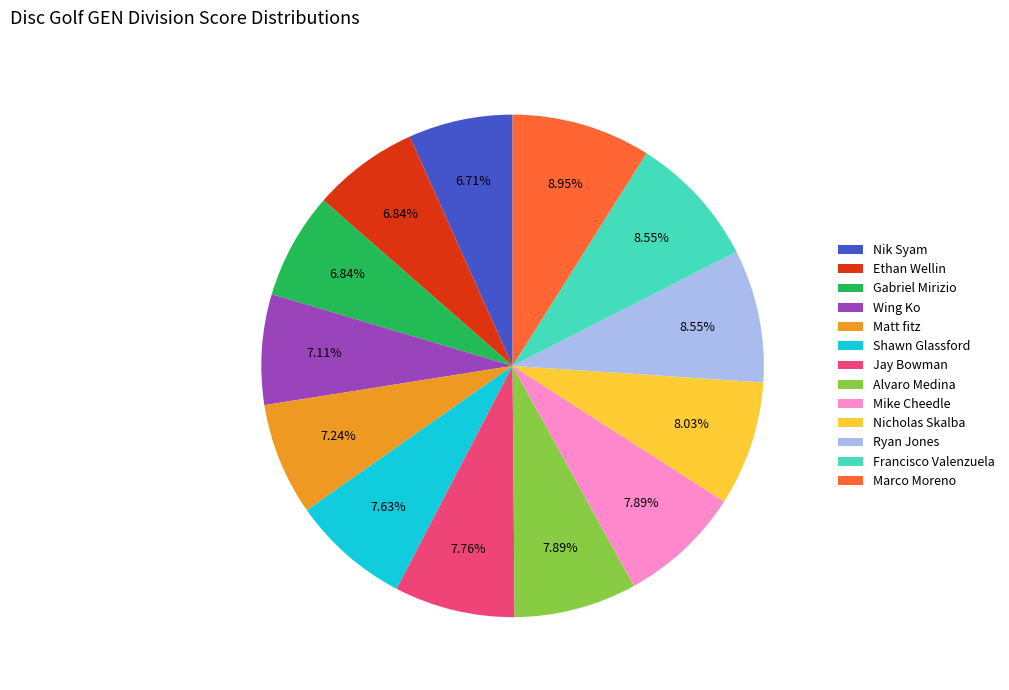

Count the number of slices in the pie.

13